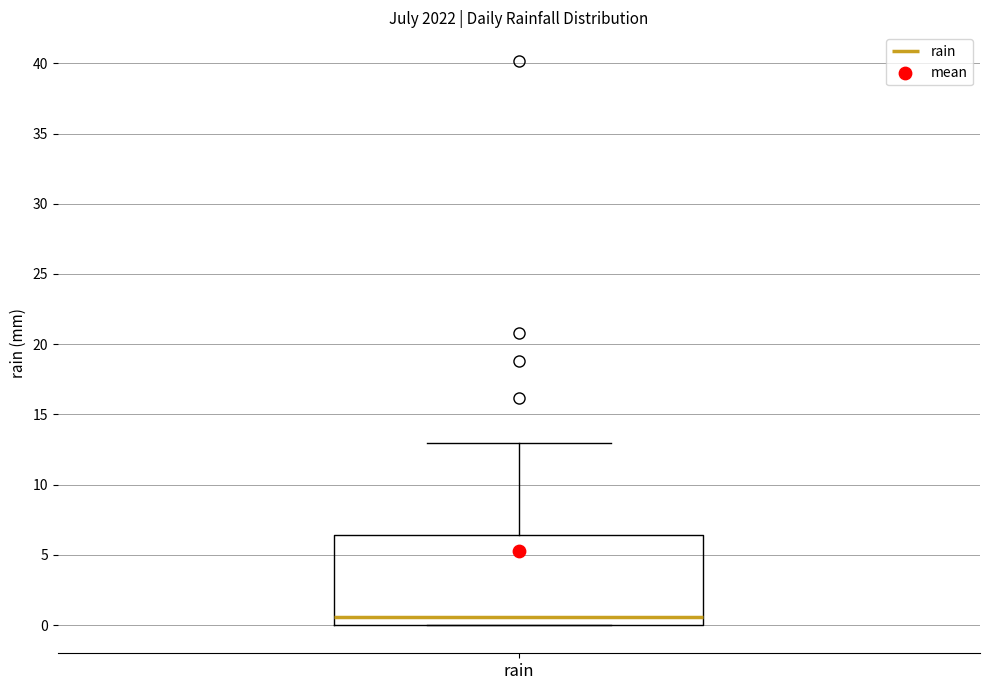

Where does the upper whisker of the box for rain end on the y-axis? The values are not printed on the chart, so give them approximately, as read against the axis.

13.0